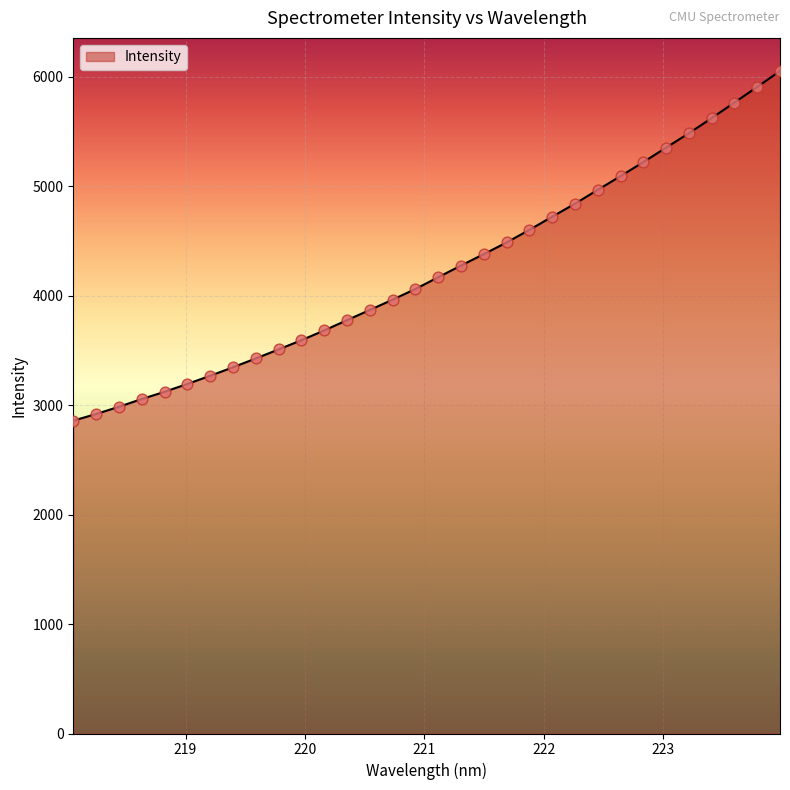

What is the smallest value displayed?

2857.9